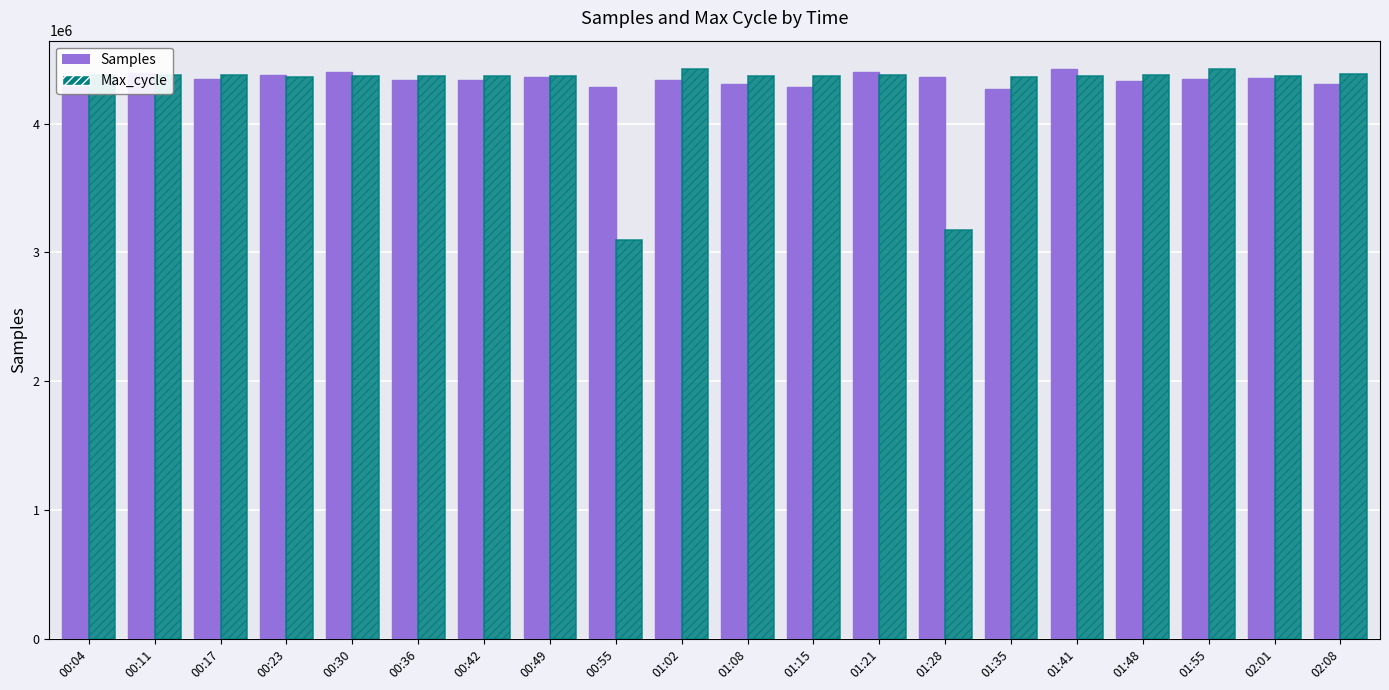

Read the Max_cycle value at 01:08.

4366347.8